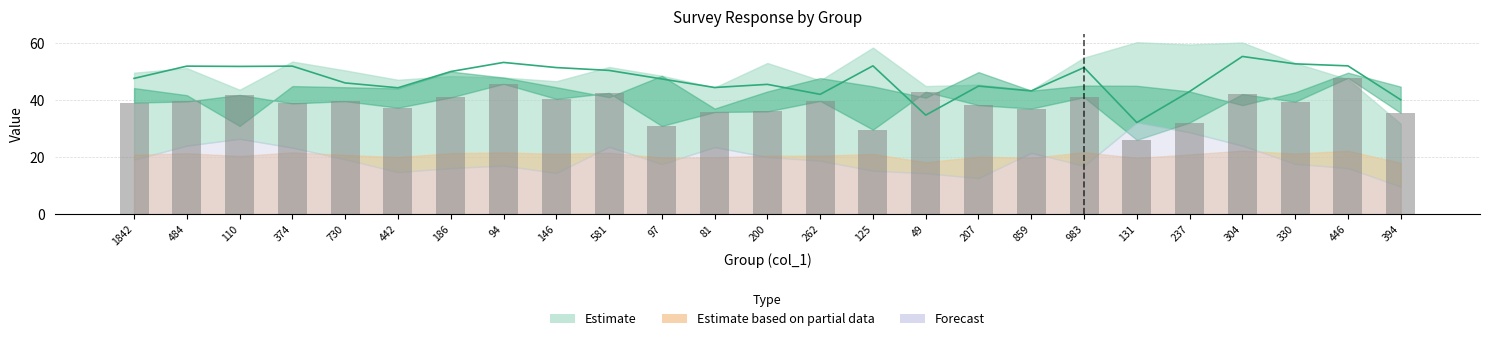

The value at 186 is 18.2. True or false?

False